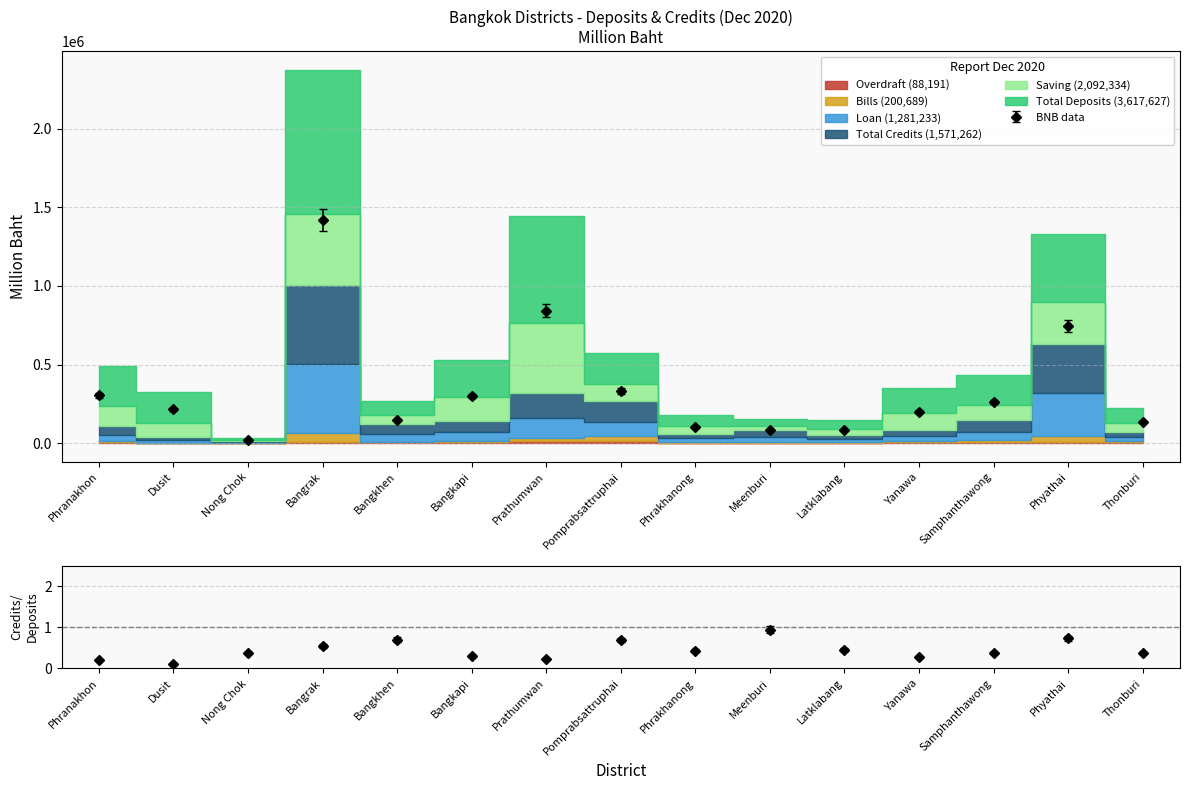

Is it true that Overdraft equals 389 at Nong Chok?

False